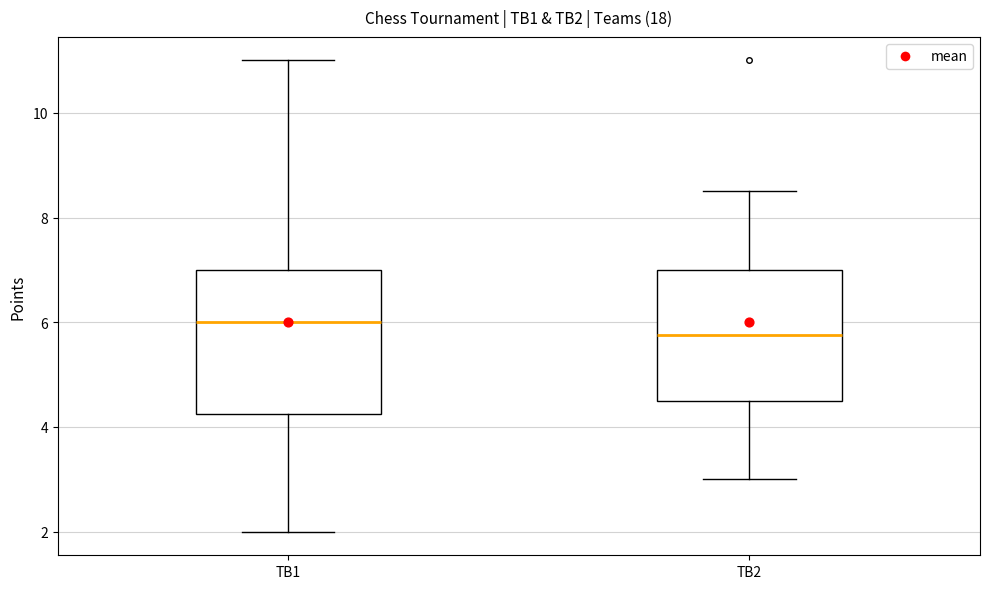

Where does the median line of the box for TB1 sit on the y-axis? The values are not printed on the chart, so give them approximately, as read against the axis.

6.0